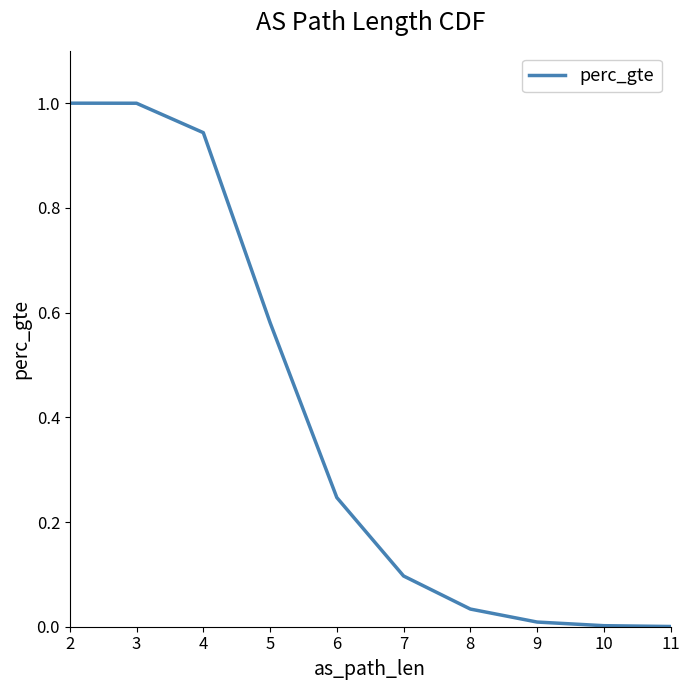

Is this an area chart (filled region under the line)?

No